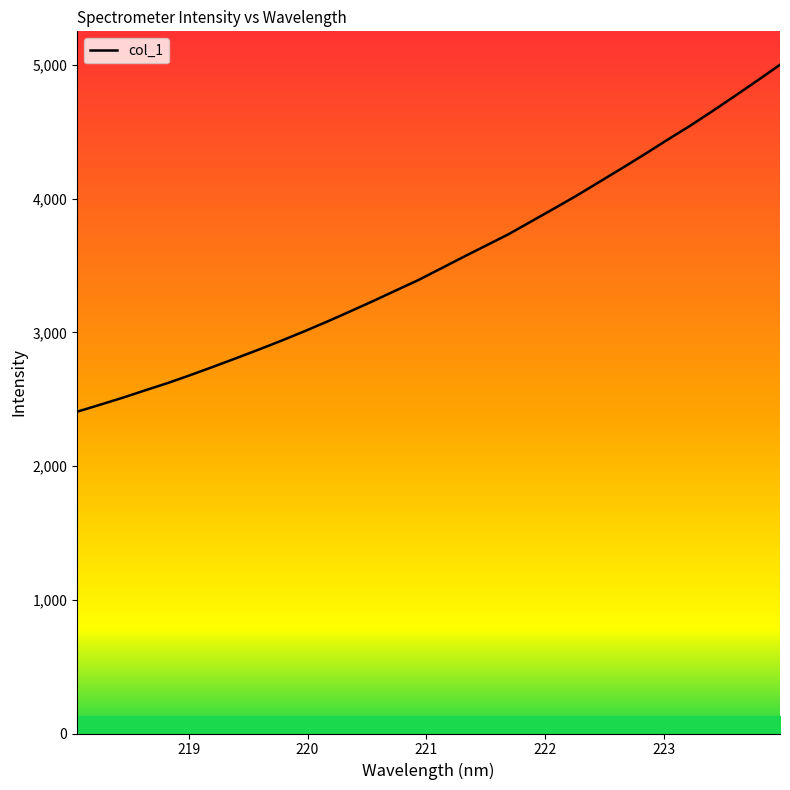

What is the difference between the maximum and minimum values?

2594.3